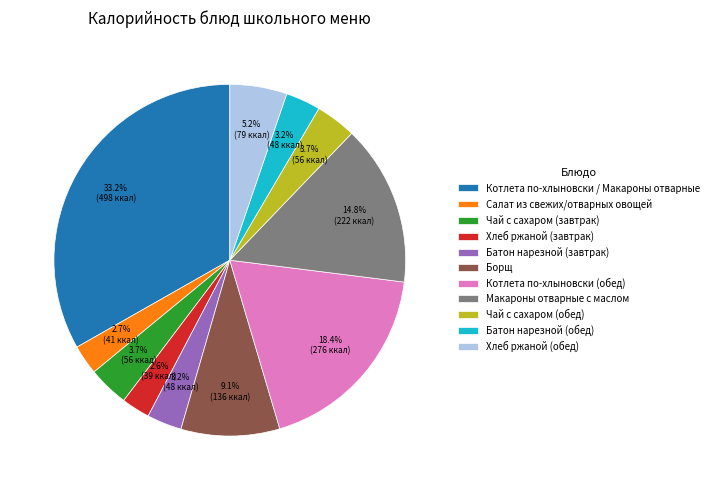

Is there a majority slice in this chart?

No